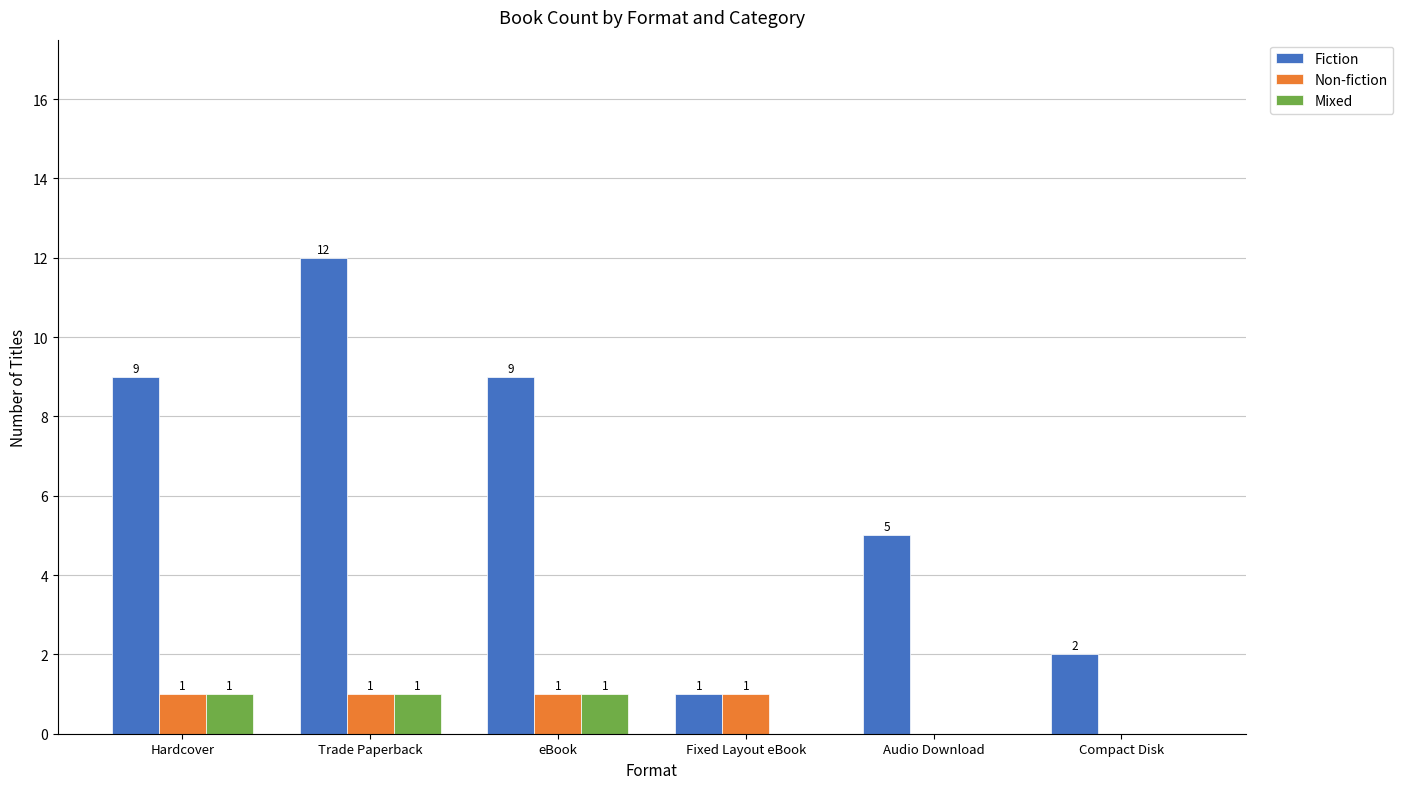

Between Trade Paperback and Compact Disk, which series saw the biggest shift?

Fiction